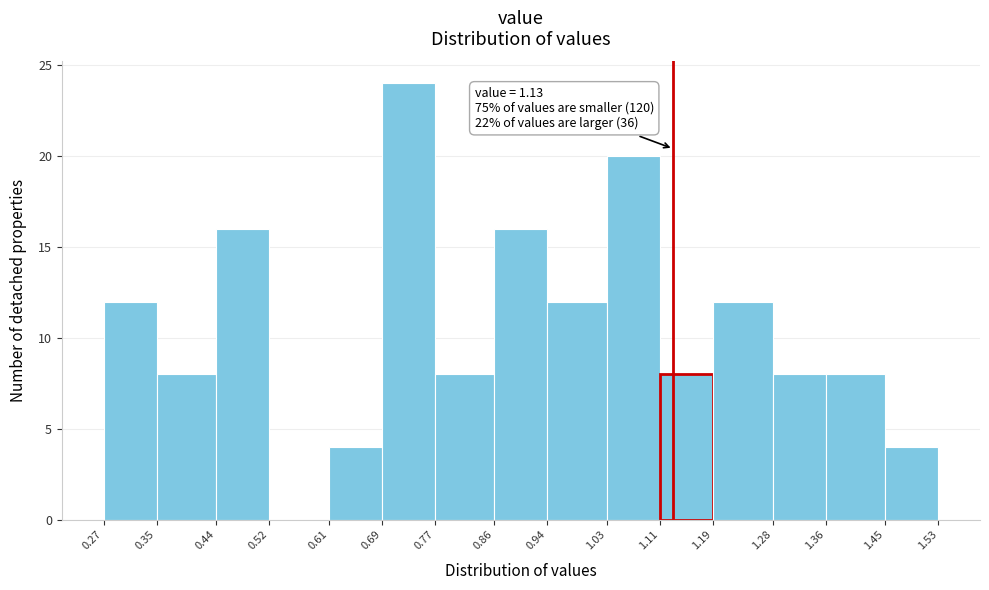

Over which range of the x-axis is the bar tallest?

0.69 to 0.77